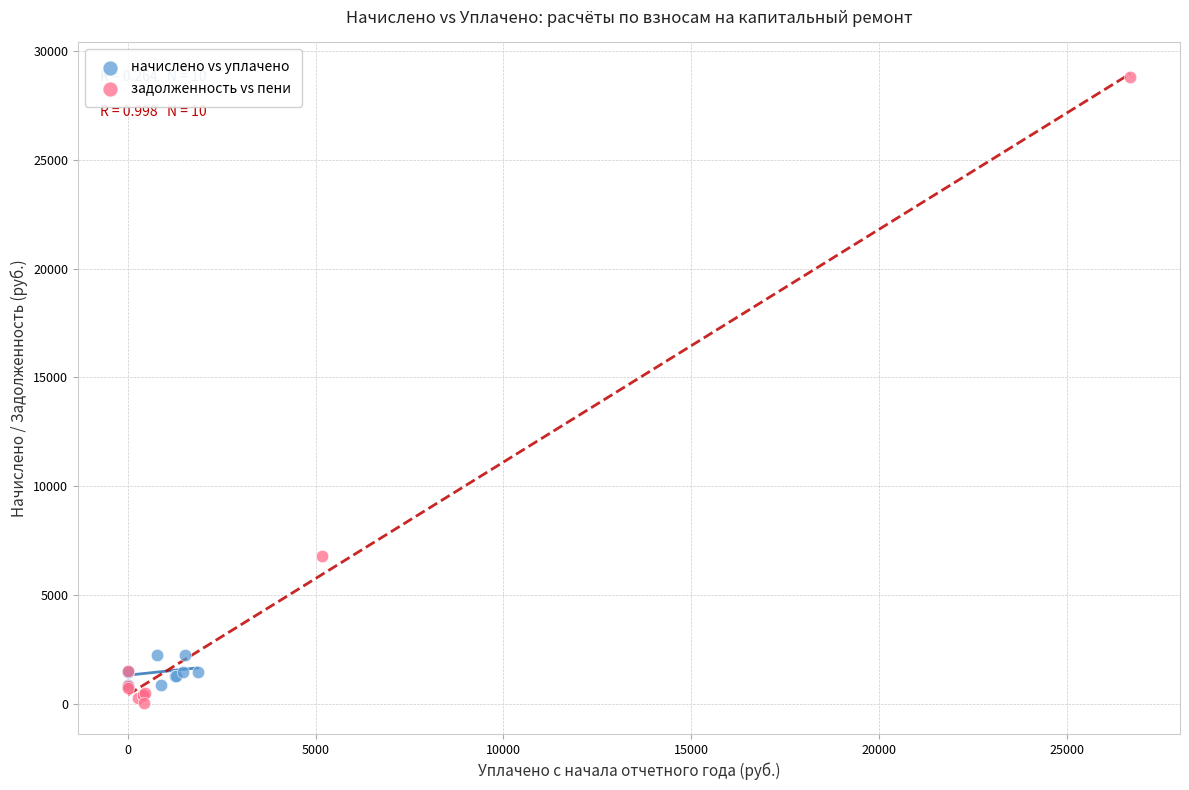

Which series contains the highest Y value?

задолженность vs пени